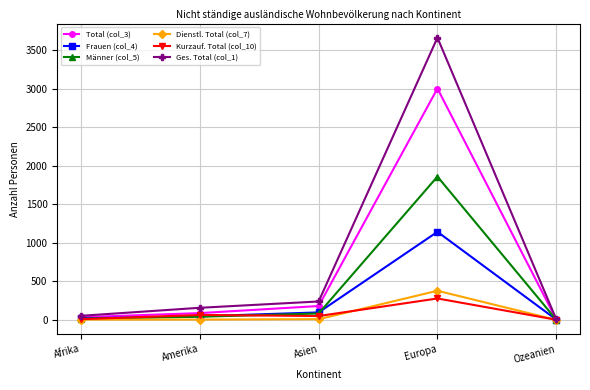

Where is the first local maximum for Ges. Total (col_1)?

Europa